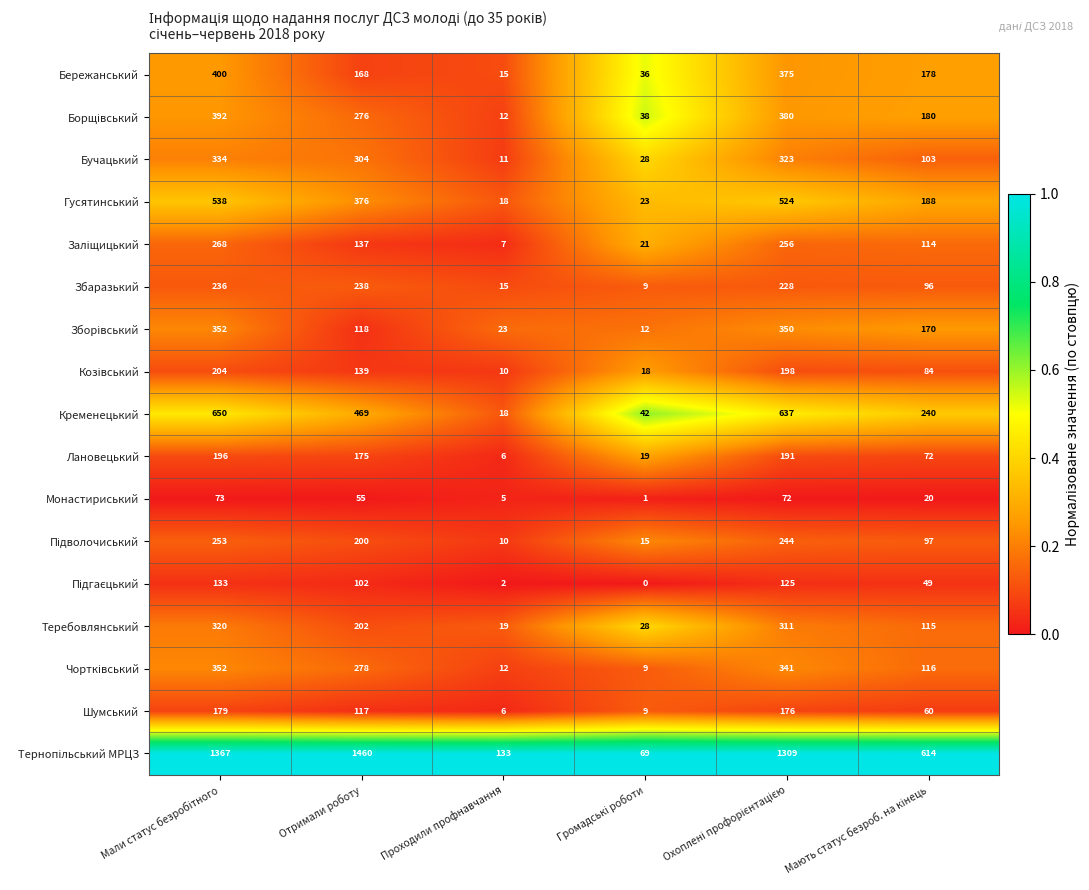

What is the maximum value shown in the chart?

1460